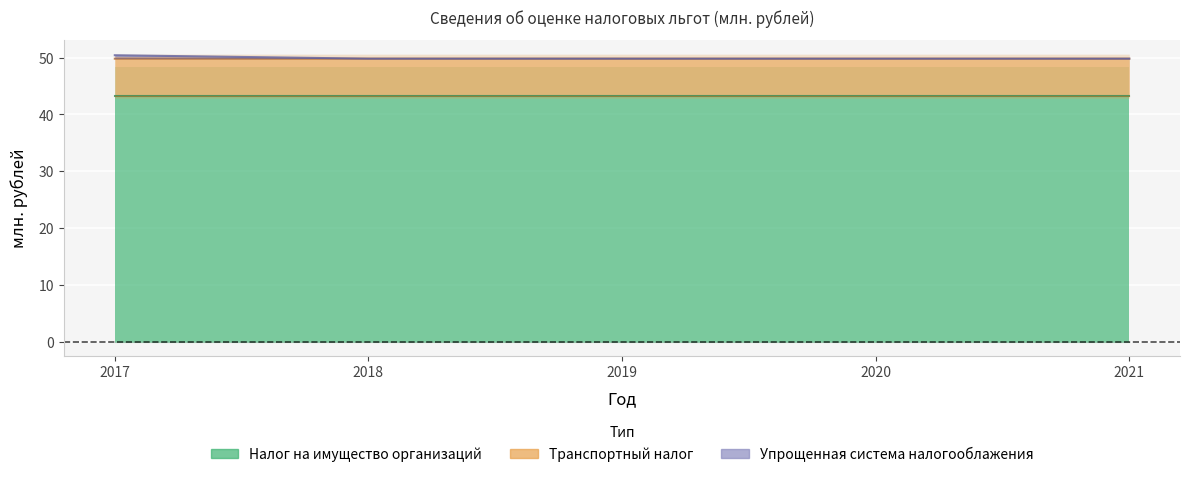

Between 2019 and 2021, which is larger?

2019